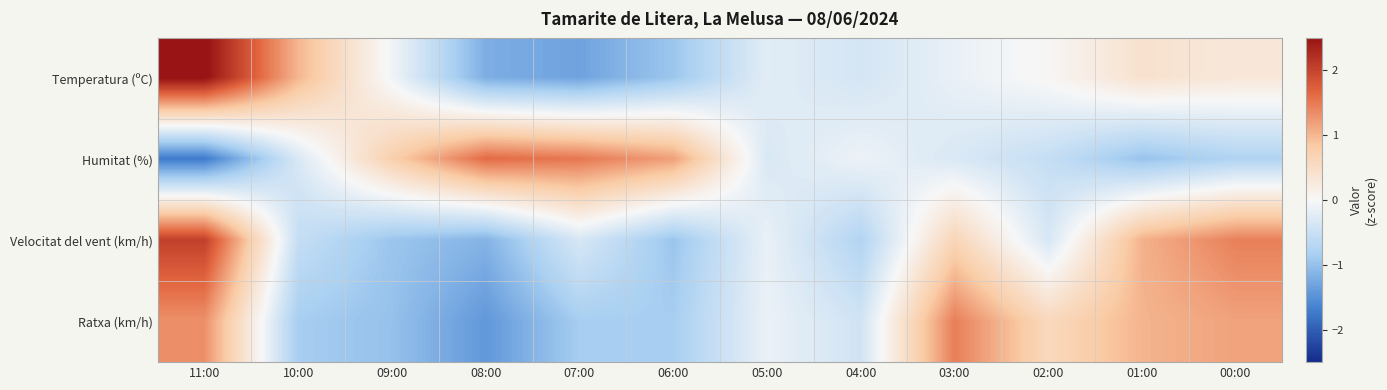

Which series has the largest total across all categories?

Temperatura (ºC)